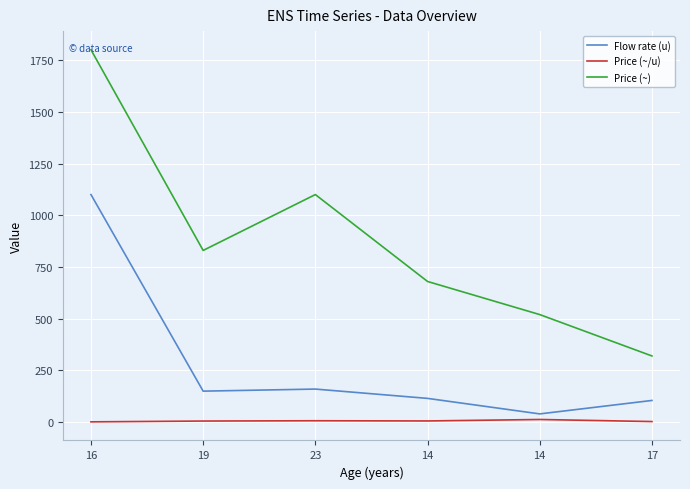

How many lines are shown in the chart?

3